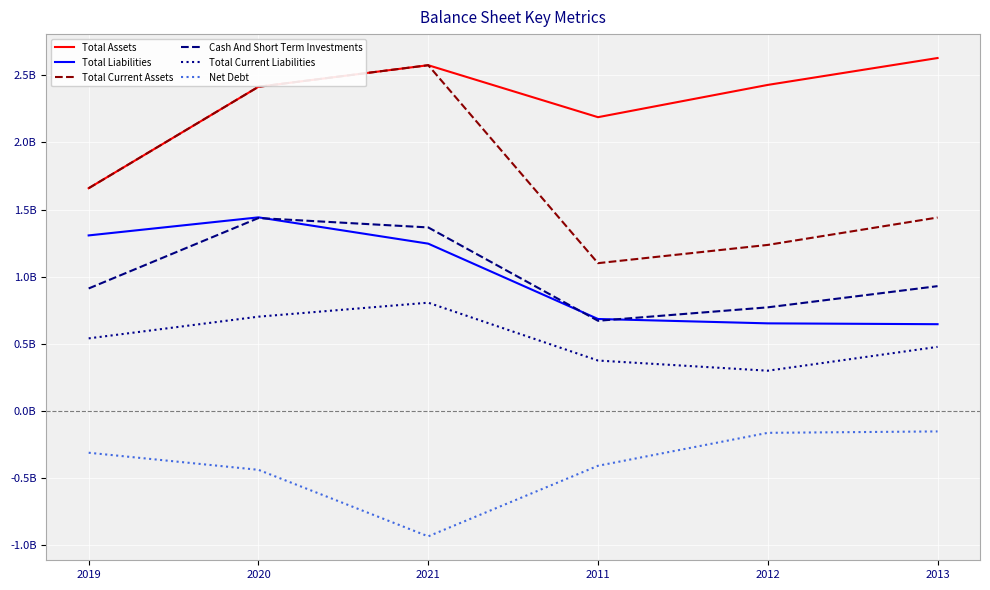

Which has a higher value, 2019 or 2011?

2011